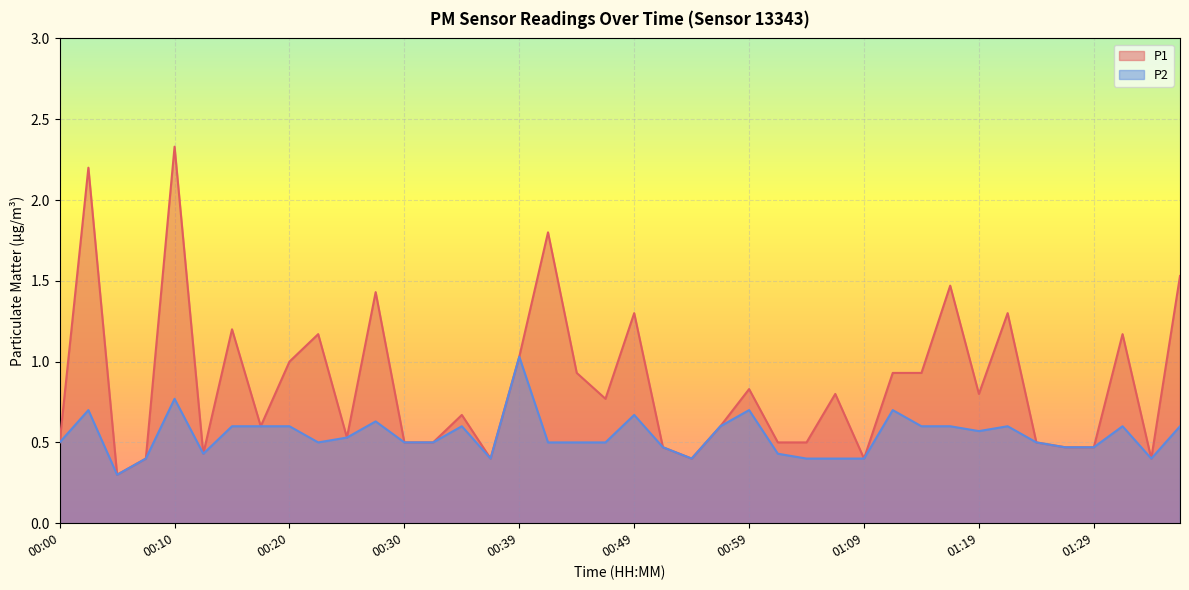

What are all the series names shown in the legend?

P1, P2